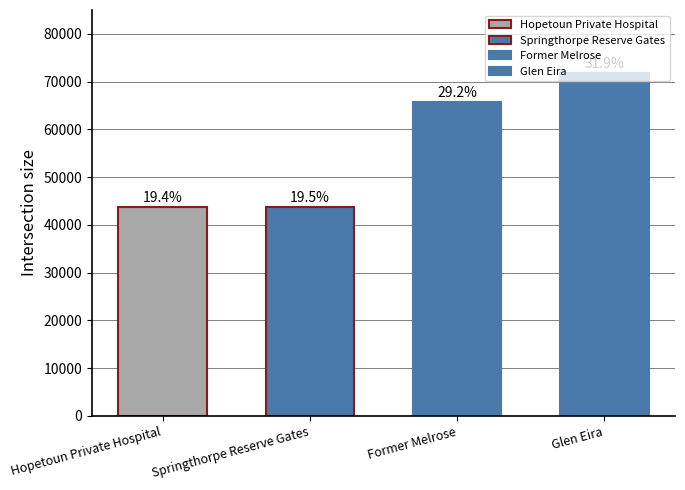

Which label corresponds to the smallest value in the chart?

Hopetoun Private Hospital